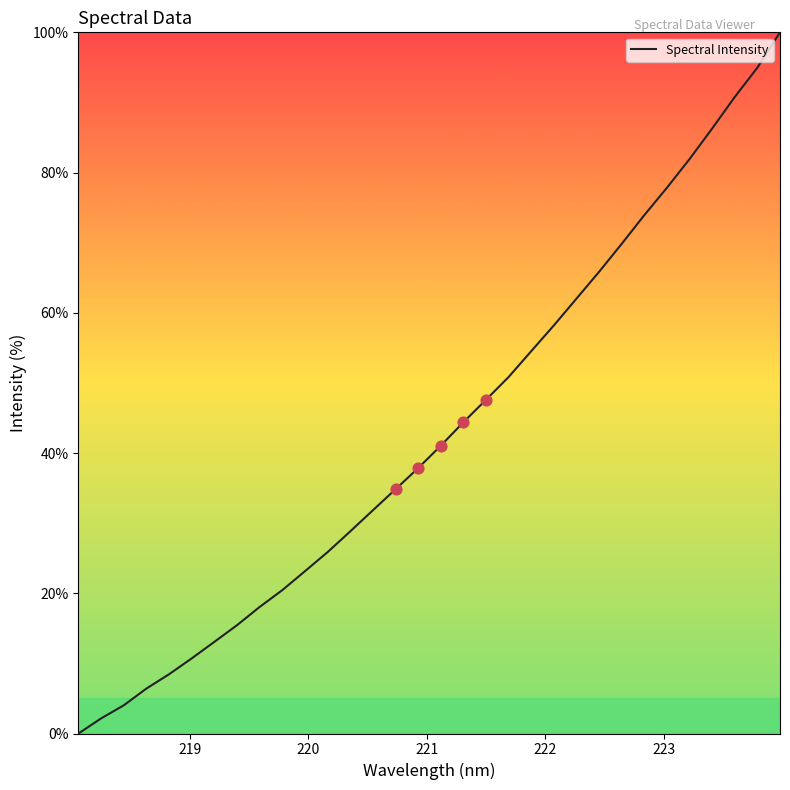

What is the difference between the maximum and minimum values?

100.0